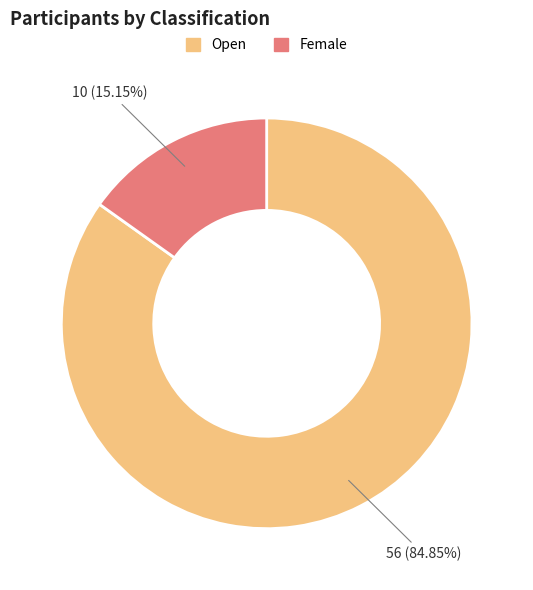

Which category has the smallest portion of the pie?

Female